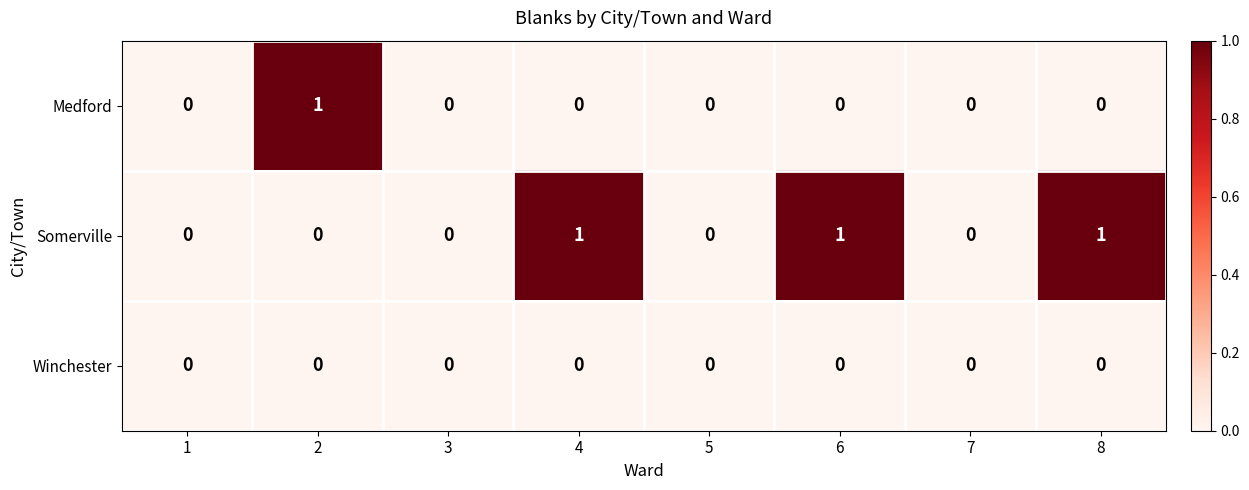

List the series in order of their overall mean, highest first.

Somerville, Medford, Winchester